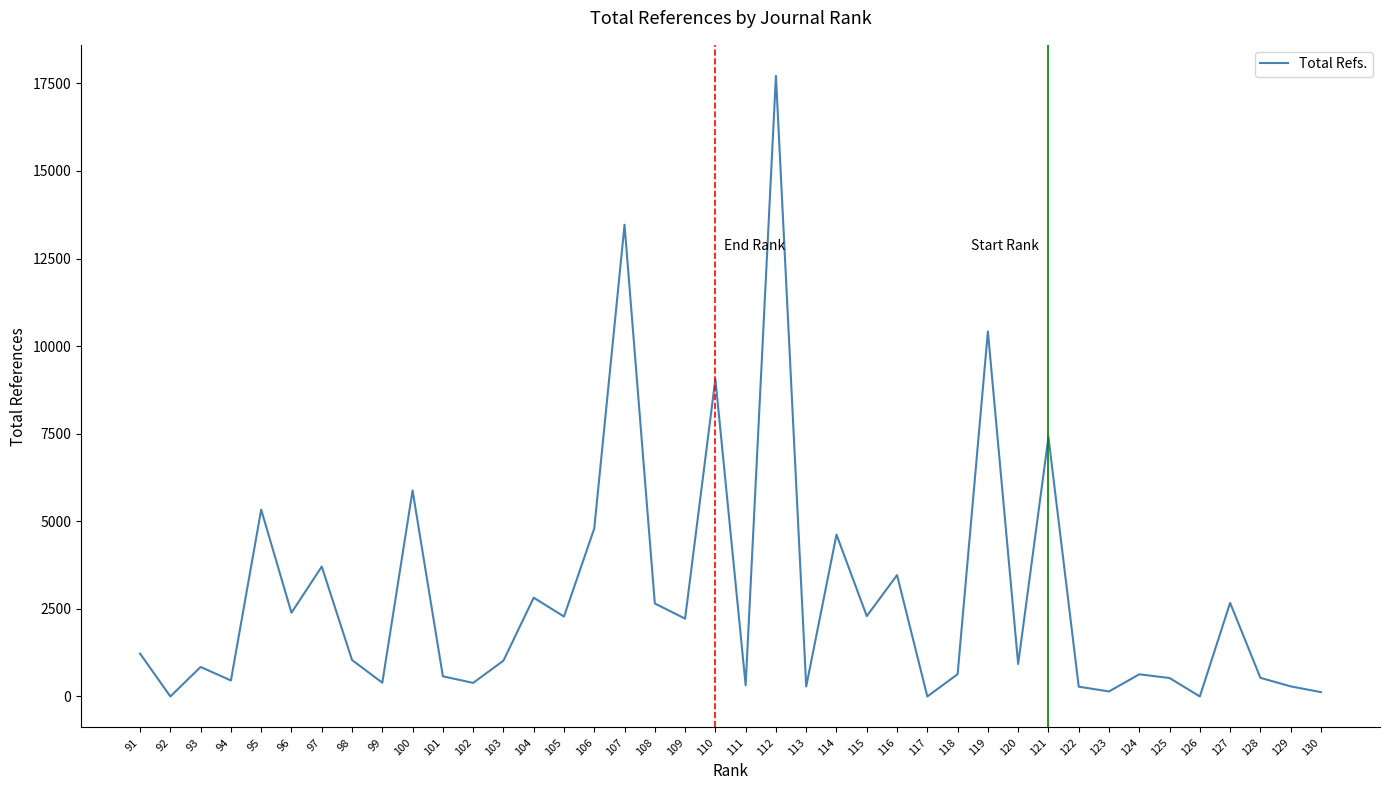

What is the approximate value at 115, to the nearest 50?

2300